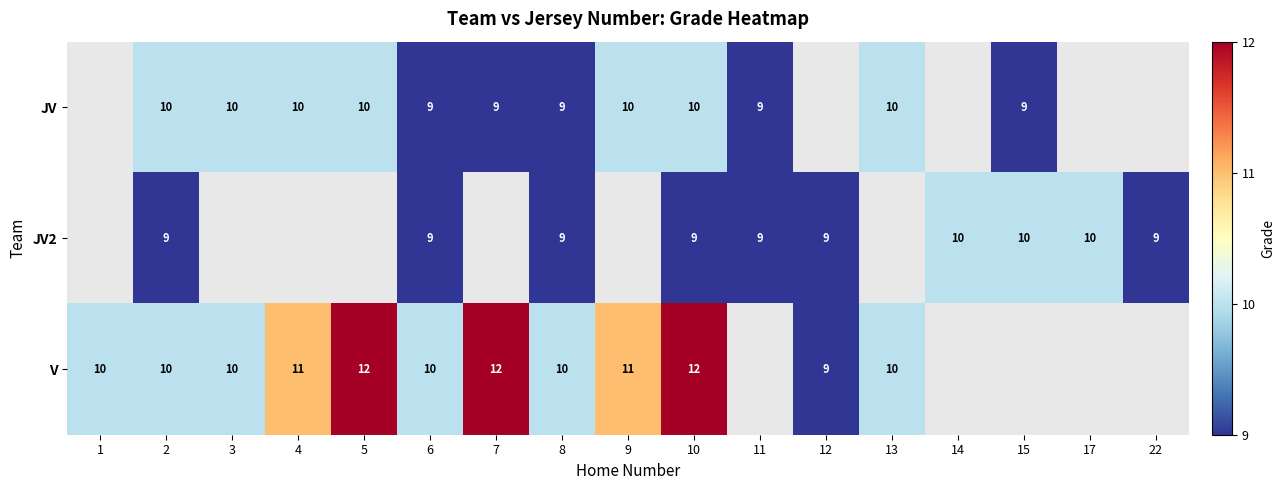

The V series shows 10 at 1. True or false?

True